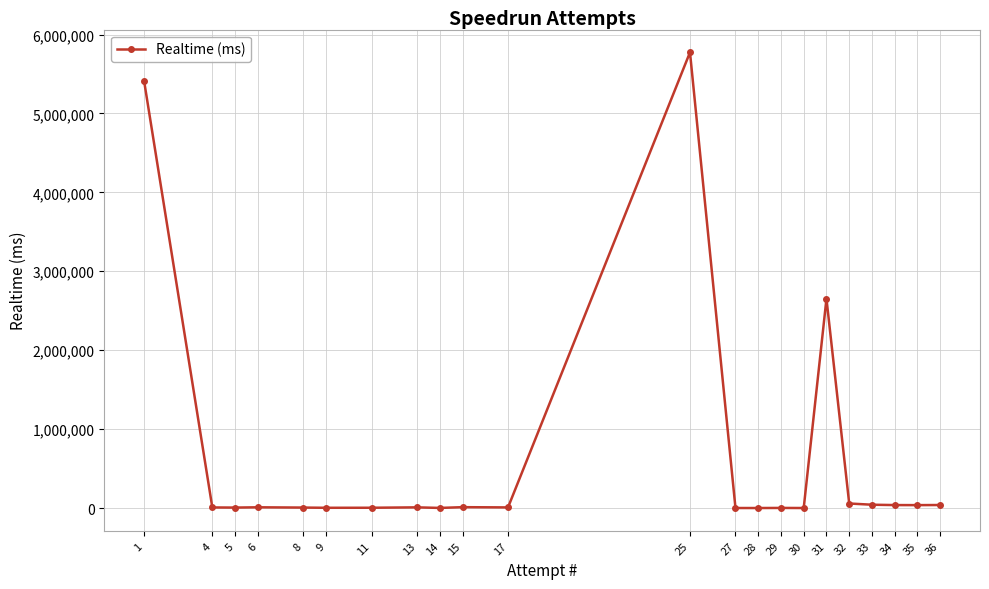

How many categories are shown in the chart?

22